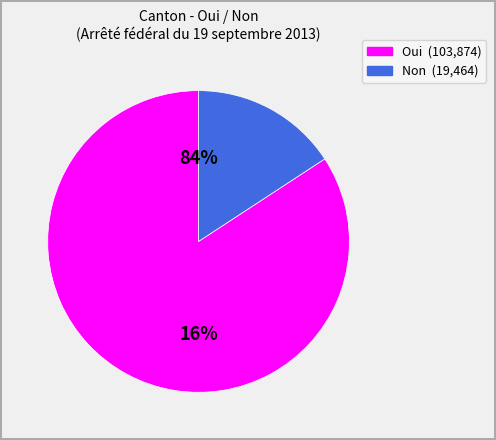

To the nearest percent, what is the difference between the largest and smallest slice percentages?

68%